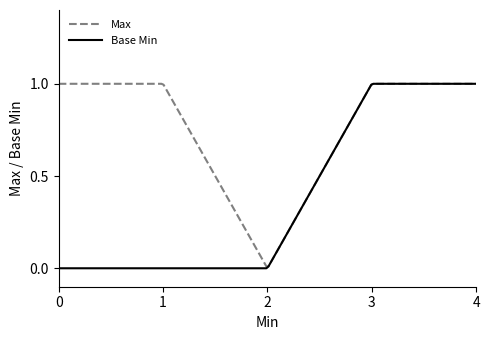

At how many categories does at least one series exceed 0?

200